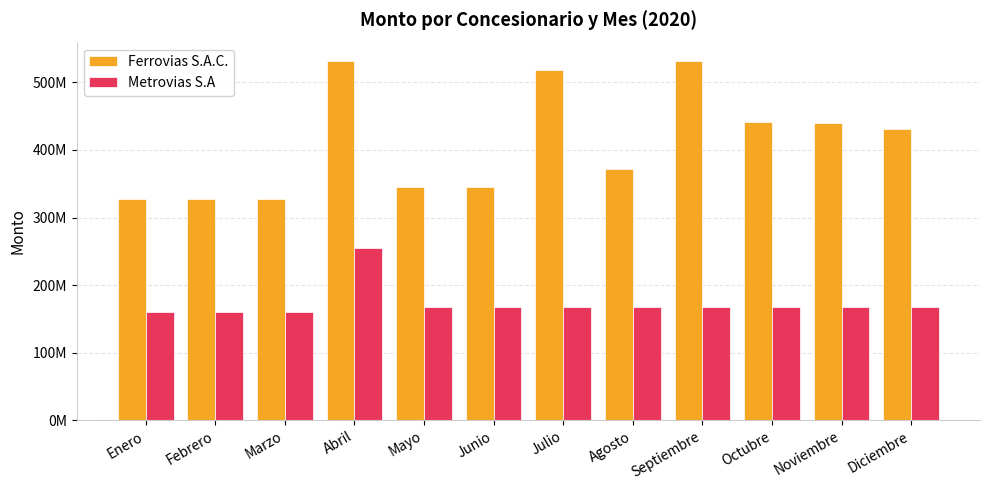

Between Abril and Febrero, which is larger?

Abril